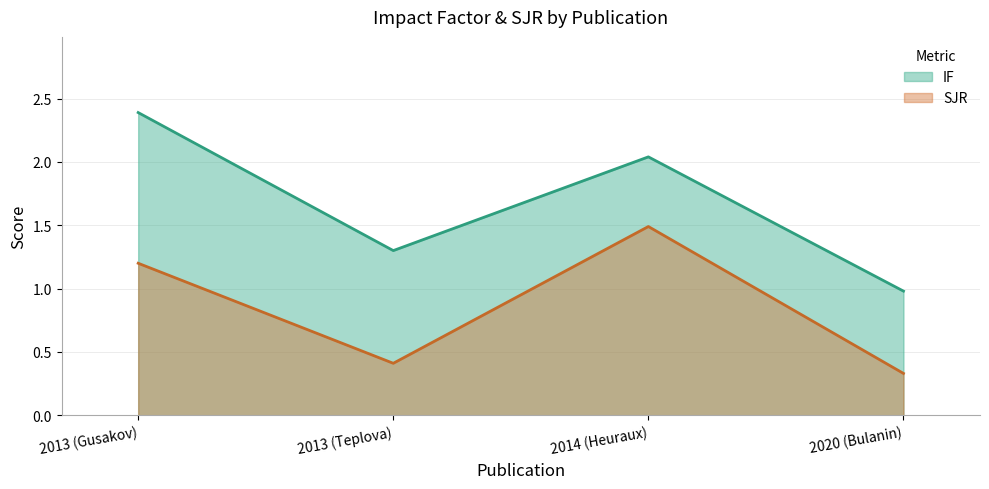

Reading left to right, what are all the values shown in this chart?

IF: 2013 (Gusakov)=2.4	2013 (Teplova)=1.3	2014 (Heuraux)=2.0	2020 (Bulanin)=1.0
SJR: 2013 (Gusakov)=1.2	2013 (Teplova)=0.4	2014 (Heuraux)=1.5	2020 (Bulanin)=0.3